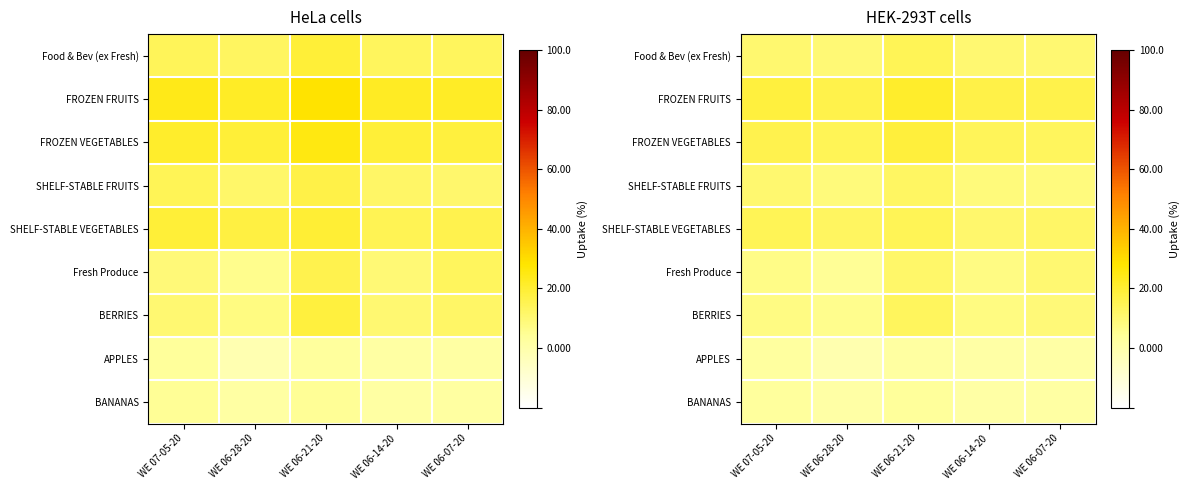

How many categories are shown in the chart?

5